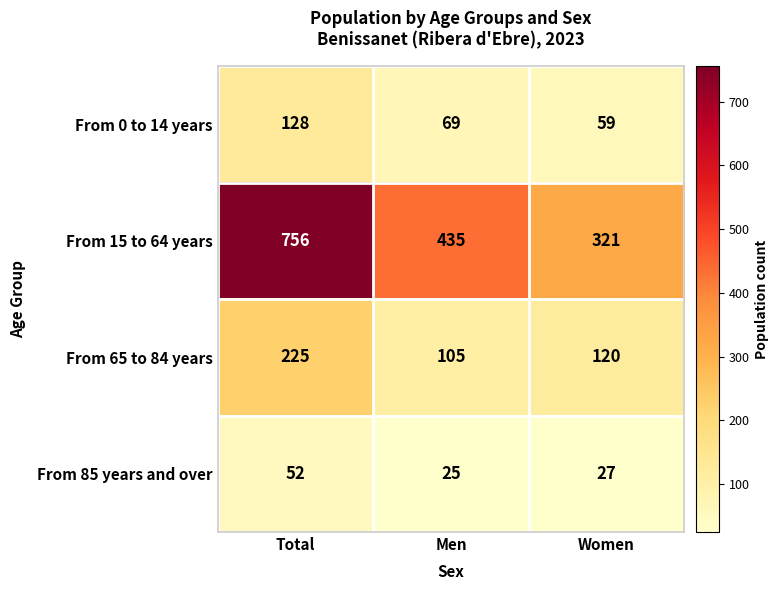

Reading left to right, extract all data points from this chart.

From 0 to 14 years: Total=128	Men=69	Women=59
From 15 to 64 years: Total=756	Men=435	Women=321
From 65 to 84 years: Total=225	Men=105	Women=120
From 85 years and over: Total=52	Men=25	Women=27